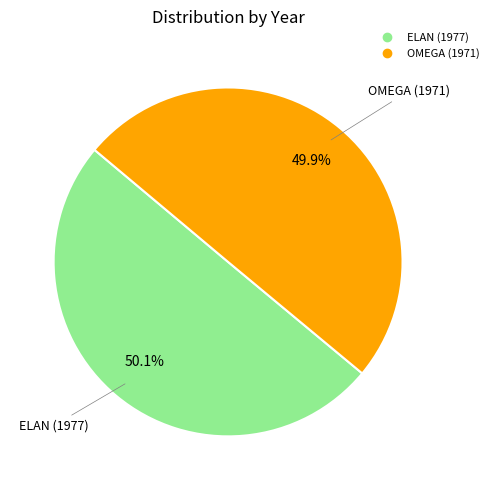

What percentage is NOT represented by ELAN (1977)?

49.9%